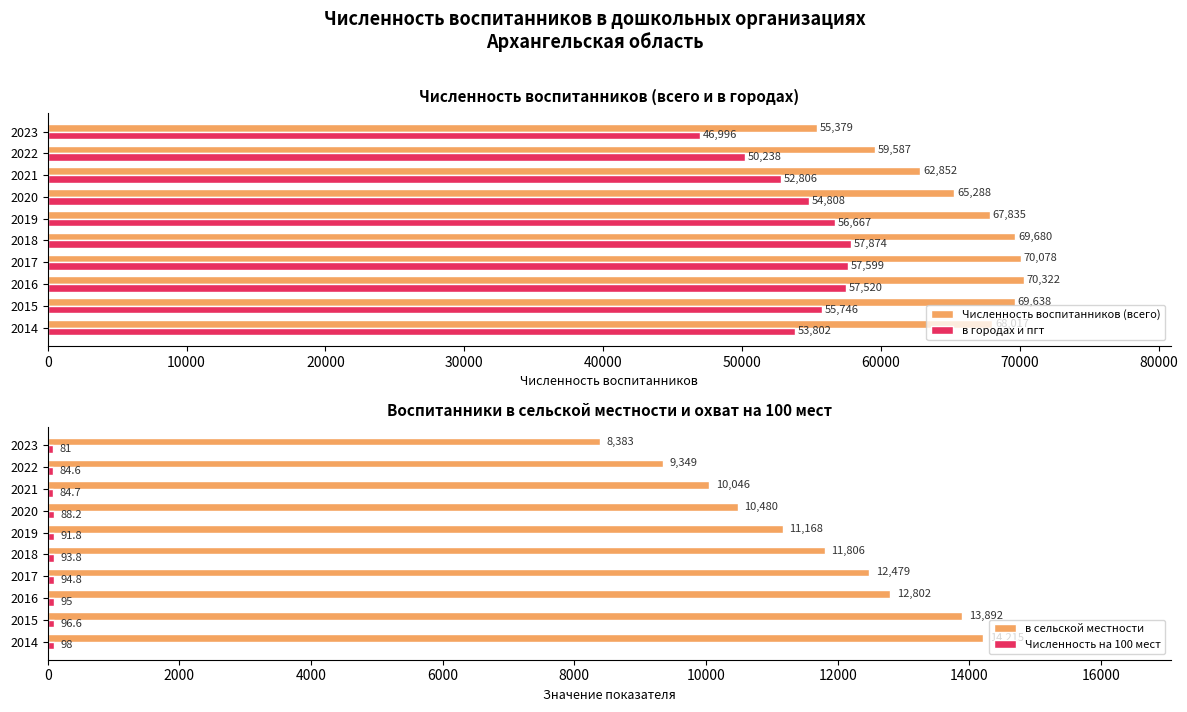

What is the value of the Численность воспитанников (всего) bar at the 7th from the left?

65288.0